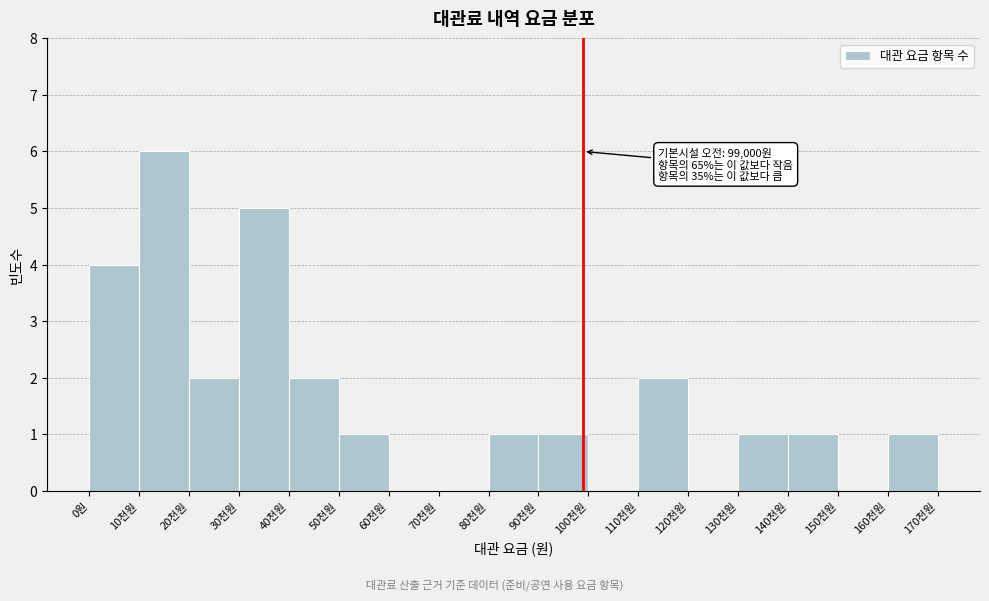

Reading left to right, extract all data points from this chart.

0원=4	10천원=6	20천원=2	30천원=5	40천원=2	50천원=1	60천원=0	70천원=0	80천원=1	90천원=1	100천원=0	110천원=2	120천원=0	130천원=1	140천원=1	150천원=0	160천원=1